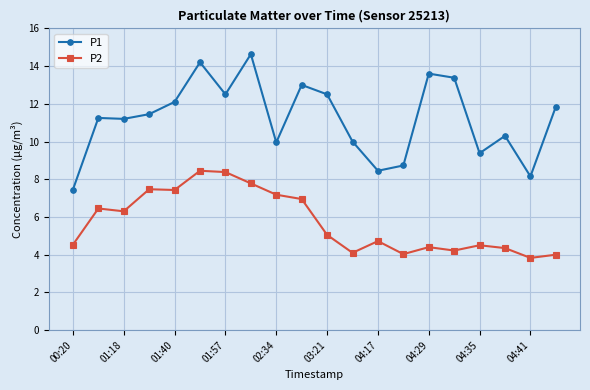

Which series has the largest total across all categories?

P1